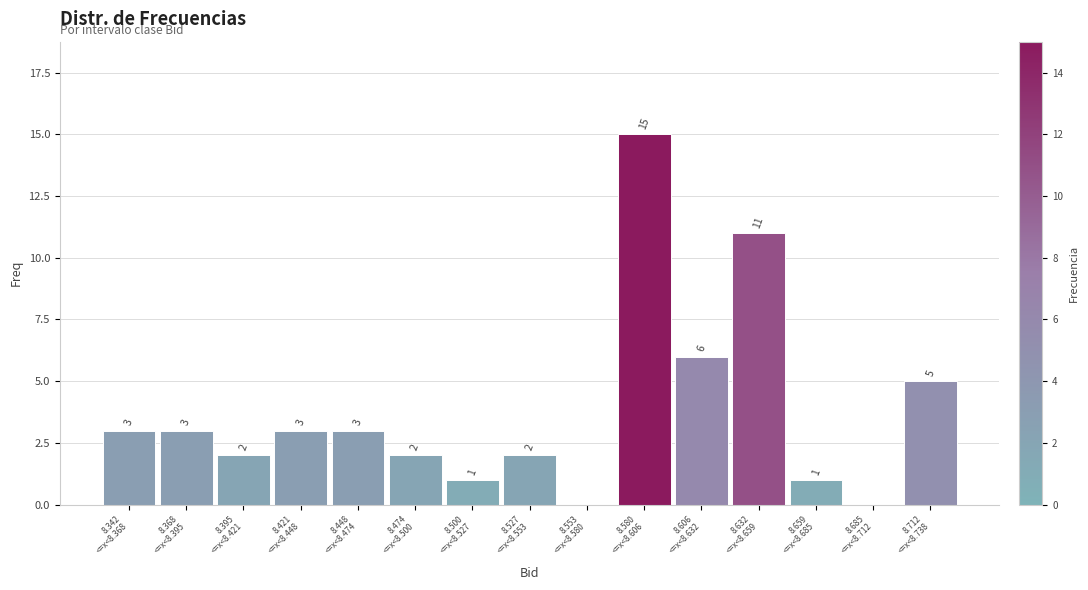

What is the maximum value shown in the chart?

15